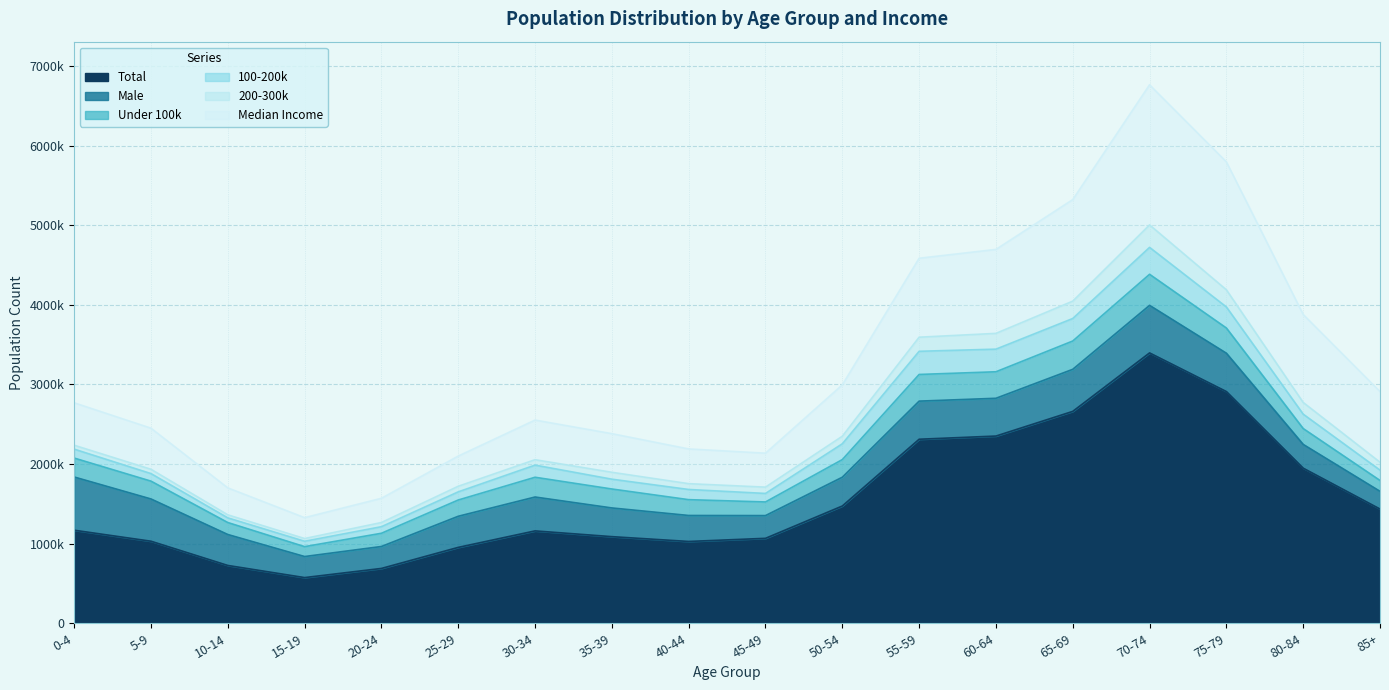

What are all the series names shown in the legend?

Total, Male, Under 100k, 100-200k, 200-300k, Median Income